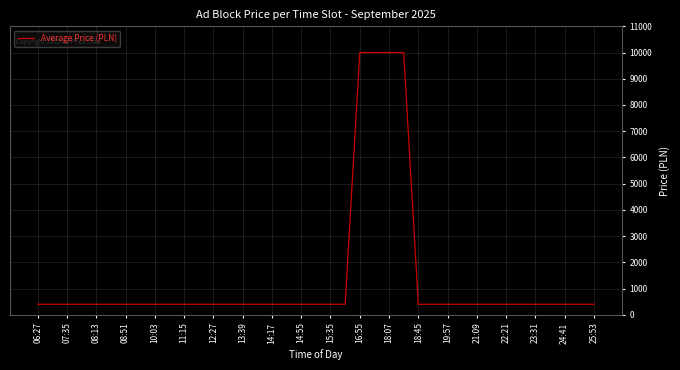

What is the greatest value displayed?

10000